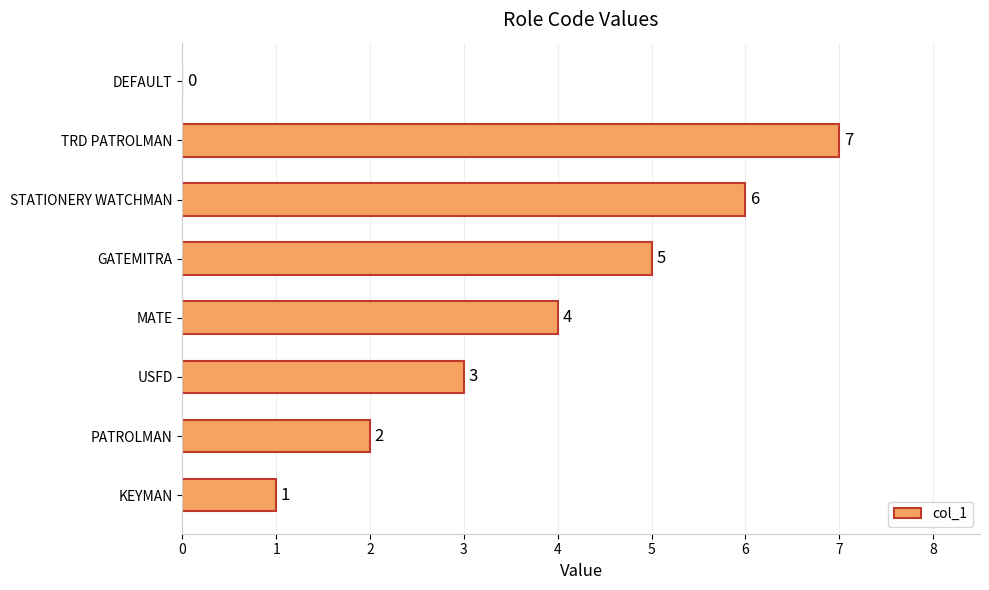

Reading bottom to top, transcribe all the data shown in this chart.

KEYMAN=1	PATROLMAN=2	USFD=3	MATE=4	GATEMITRA=5	STATIONERY WATCHMAN=6	TRD PATROLMAN=7	DEFAULT=0